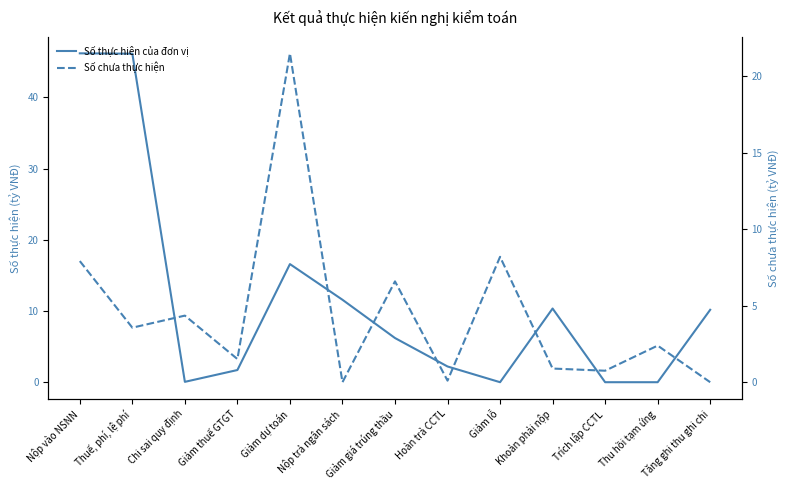

At Nộp vào NSNN, list the series in order from smallest to largest.

Số chưa thực hiện, Số thực hiên của đơn vị